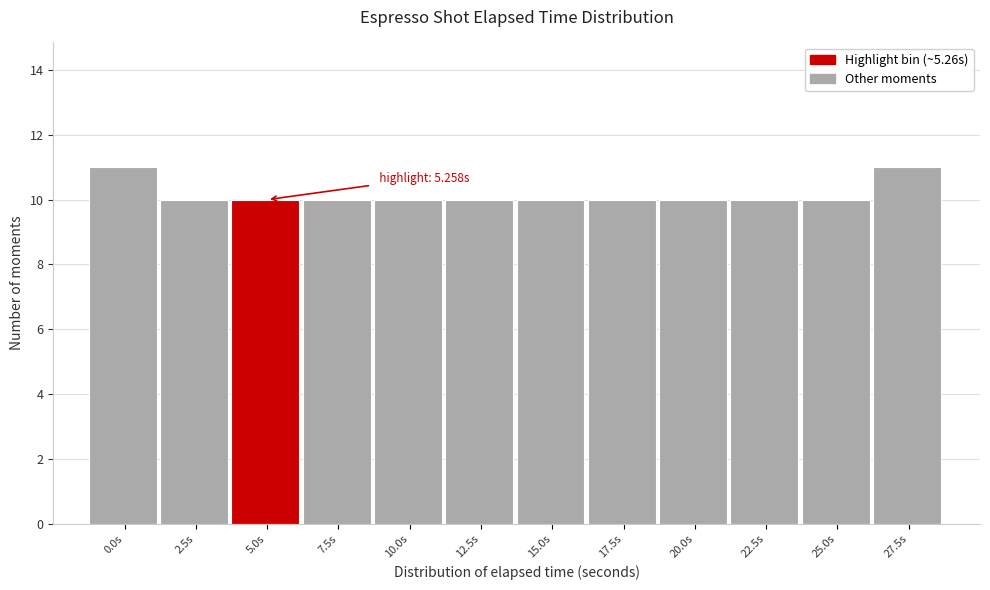

Reading left to right, what are all the values shown in this chart?

0.0s=11	2.5s=10	5.0s=10	7.5s=10	10.0s=10	12.5s=10	15.0s=10	17.5s=10	20.0s=10	22.5s=10	25.0s=10	27.5s=11